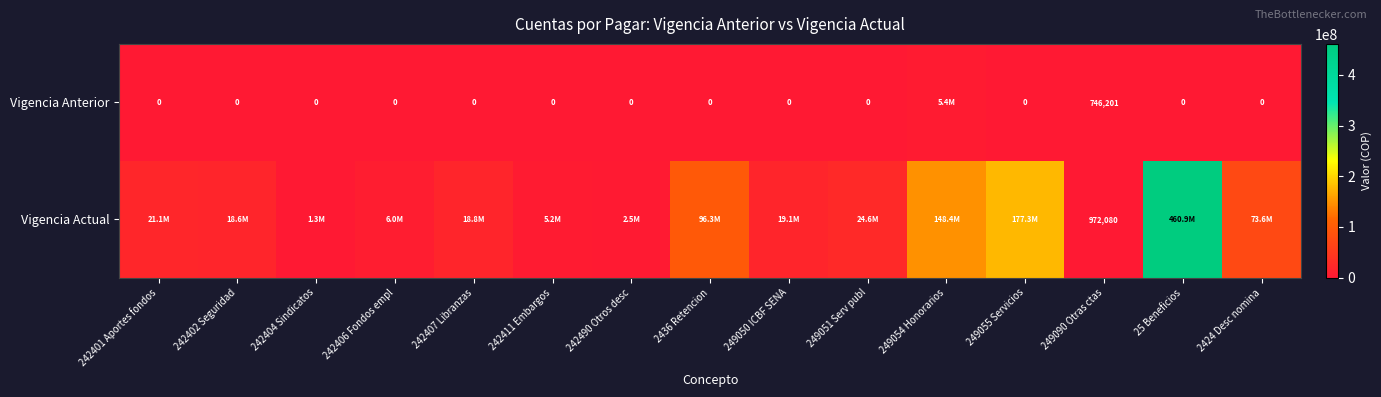

What is the greatest value displayed?

460885205